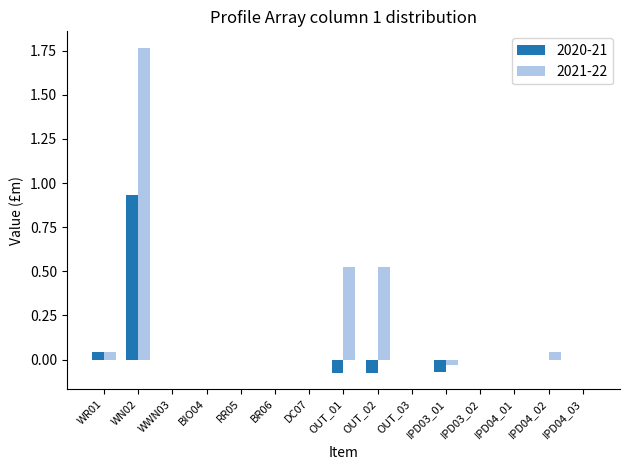

Is the value of 2020-21 at OUT_02 greater than the value of 2021-22 at IPD03_01?

No